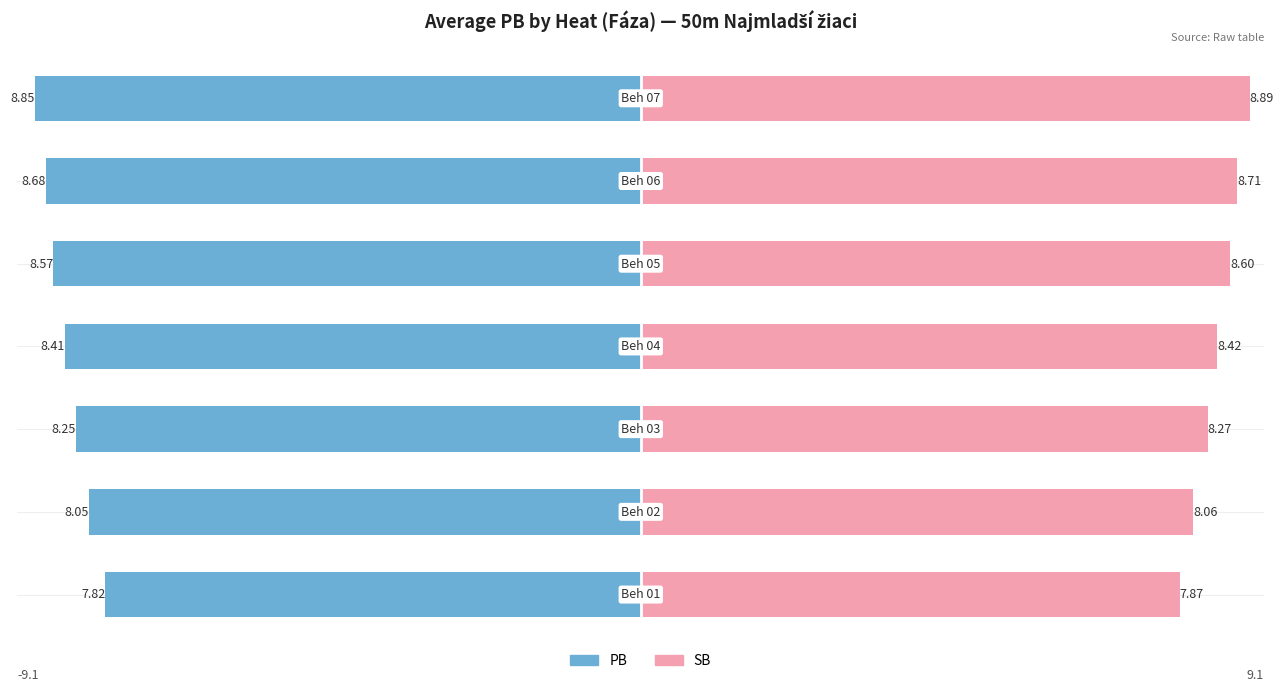

At how many categories does at least one series exceed 8?

6